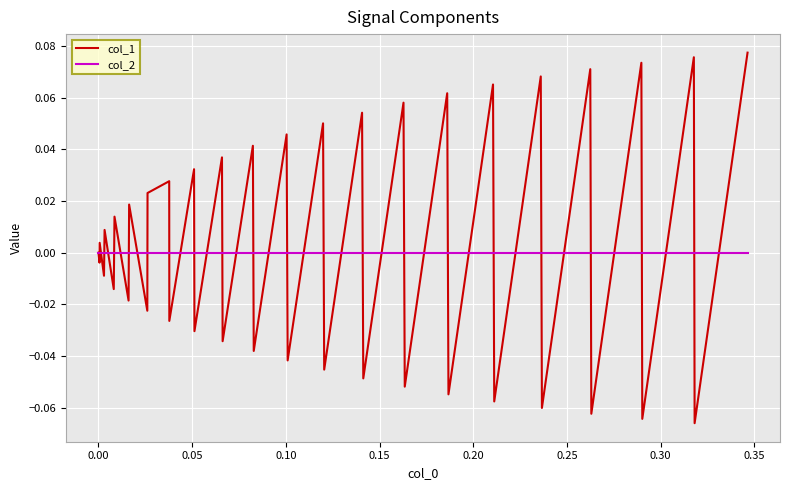

Rank the series by their maximum value, from lowest to highest.

col_2, col_1